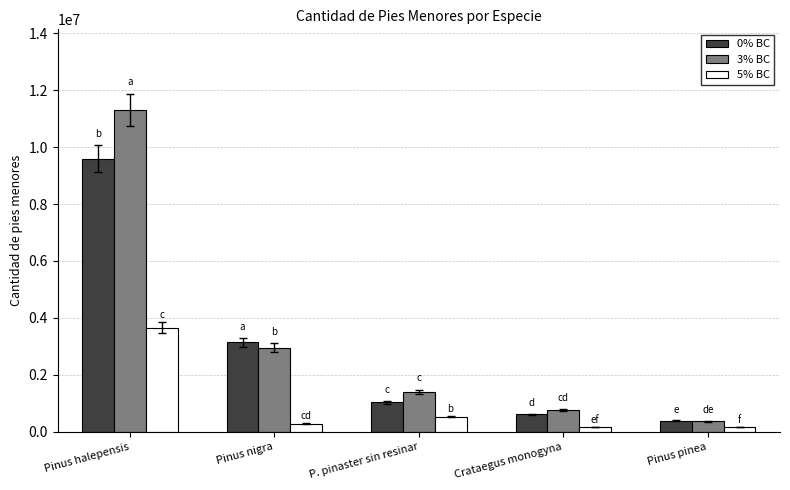

What is the spread (max minus min) of values at Pinus halepensis?

7658156.6